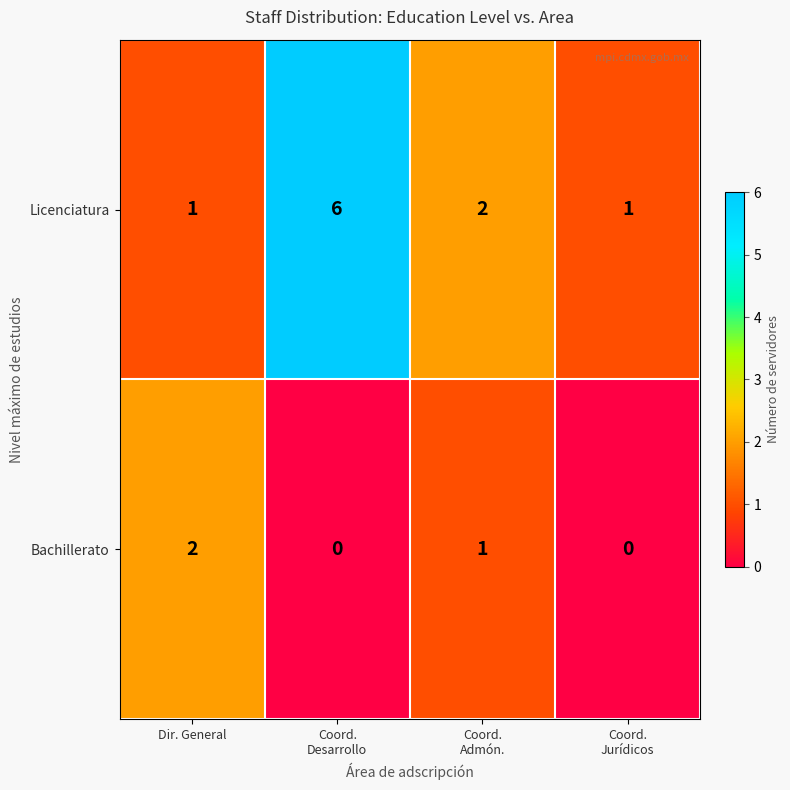

True or false: Bachillerato has a value of 1 at Dir. General.

False